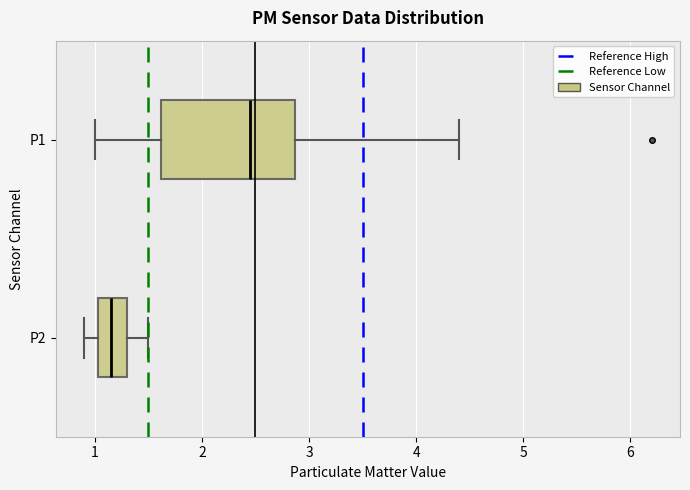

Reading bottom to top, transcribe this box plot: for each box, give where its median line is, the range the box spans, and where its two whiskers end, as read against the x-axis. The values are not printed on the chart, so give them approximately, as read against the axis.

P2: median 1.2, box 1.0 to 1.3, whiskers 0.9 to 1.5
P1: median 2.5, box 1.6 to 2.9, whiskers 1.0 to 4.4